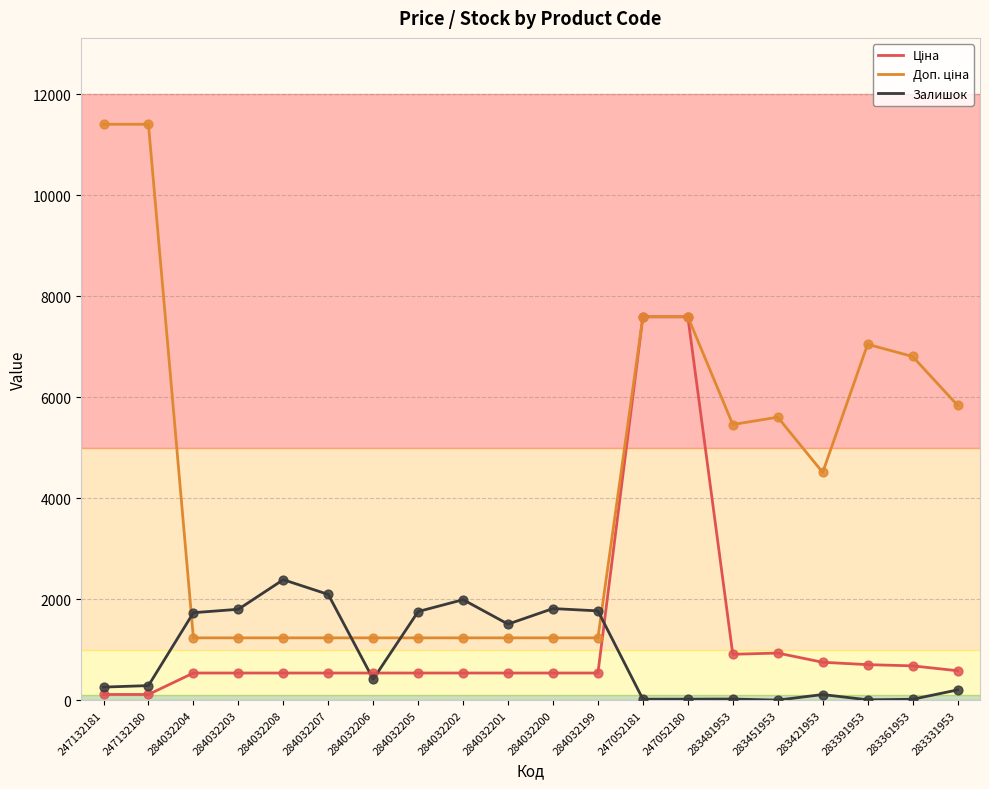

What is the difference between the highest and lowest values at 284032203?

1263.0